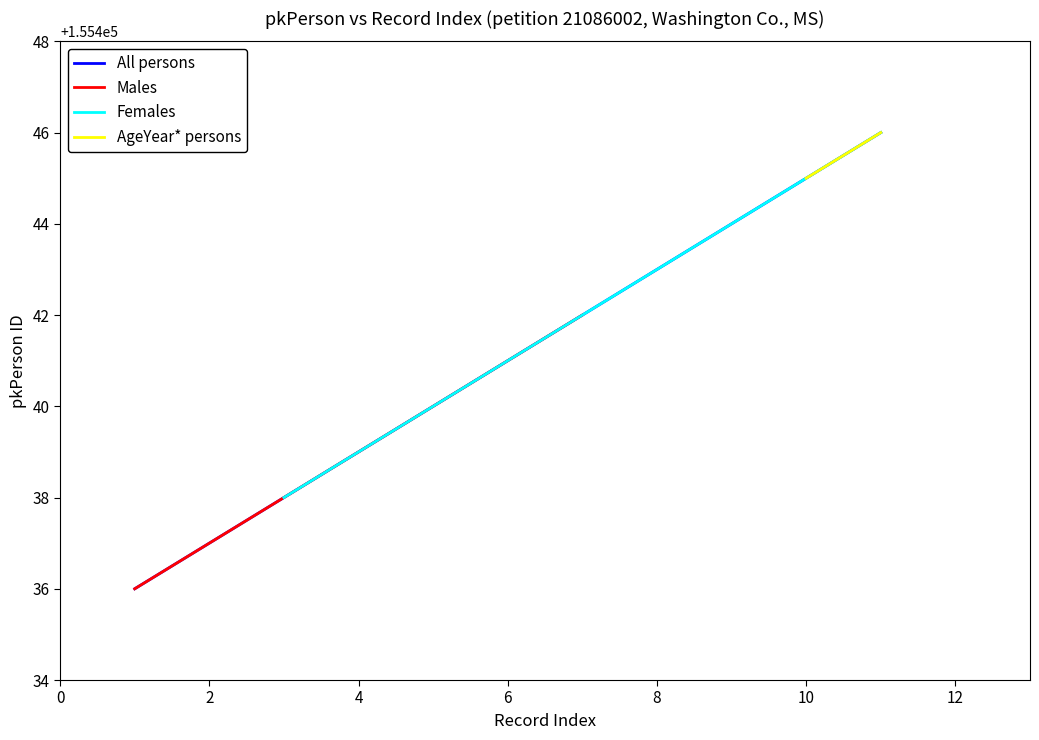

The All persons series shows 155445 at 10. True or false?

True